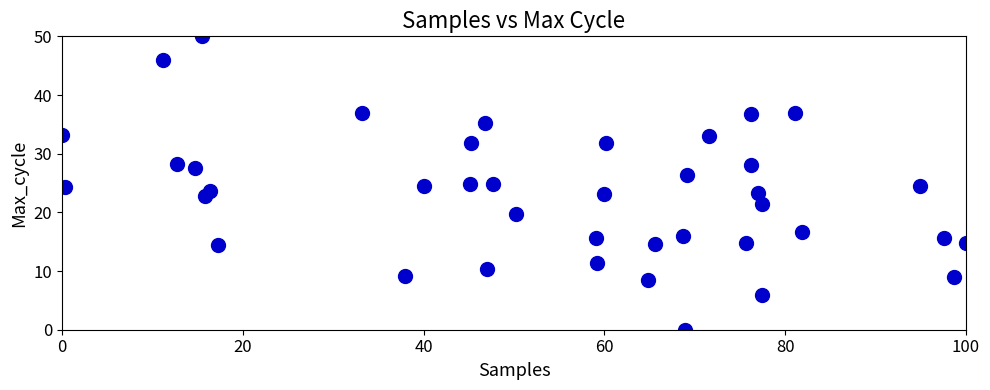

What is the range of X values (max minus min)?

100.0